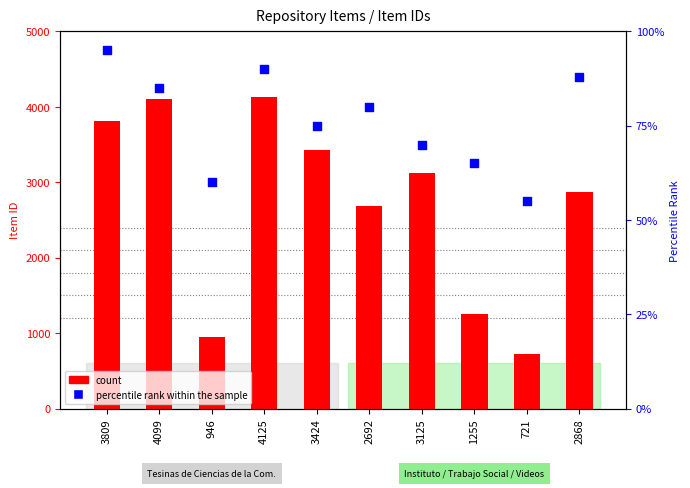

Which series contains the lowest Y value?

percentile rank within the sample